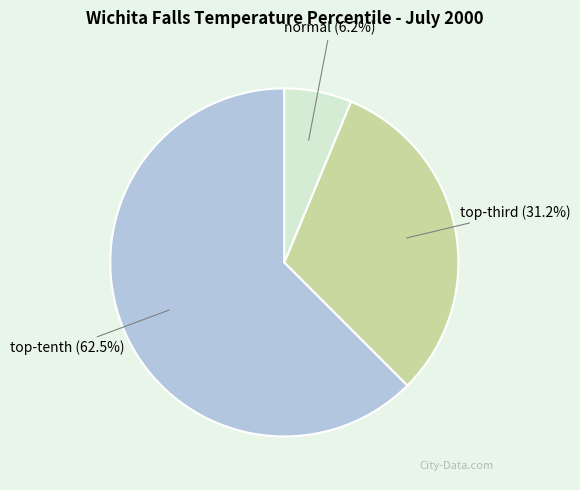

Is it true that normal is 6% of the pie?

True